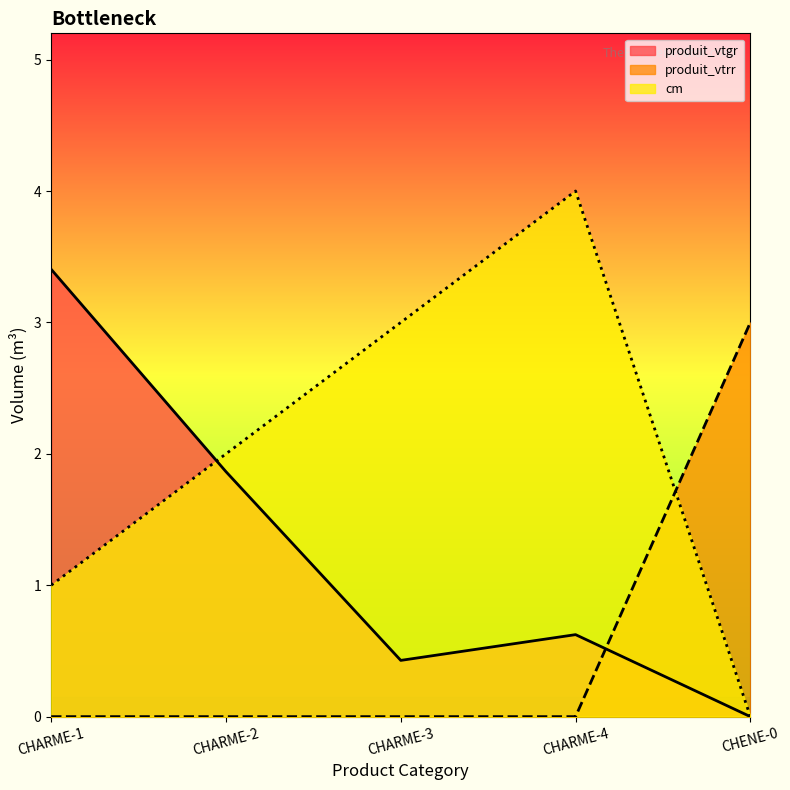

Does the chart display data point markers on the line(s)?

No